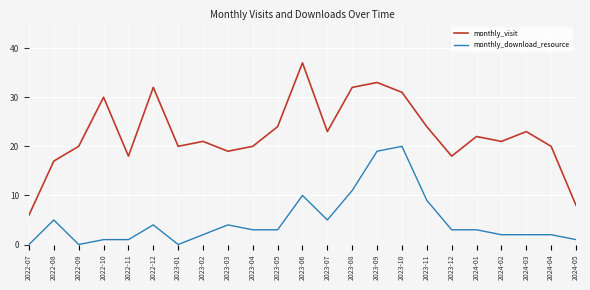

Rank the series by their average value, from highest to lowest.

monthly_visit, monthly_download_resource